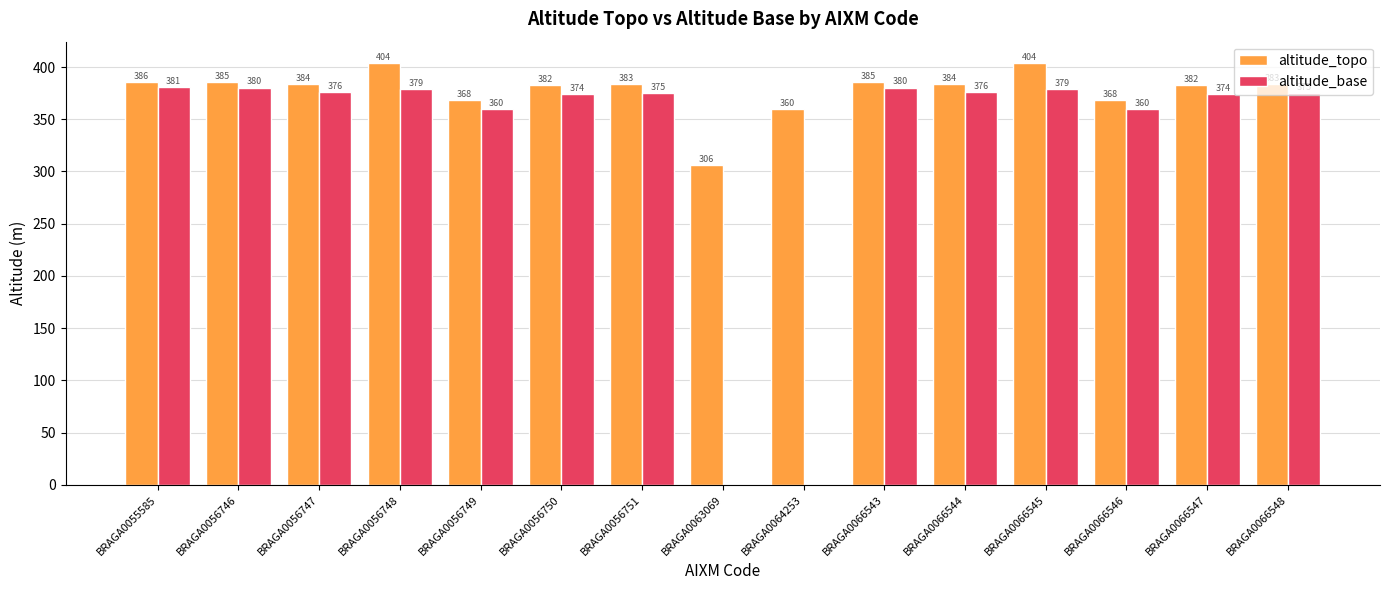

What are all the series names shown in the legend?

altitude_topo, altitude_base